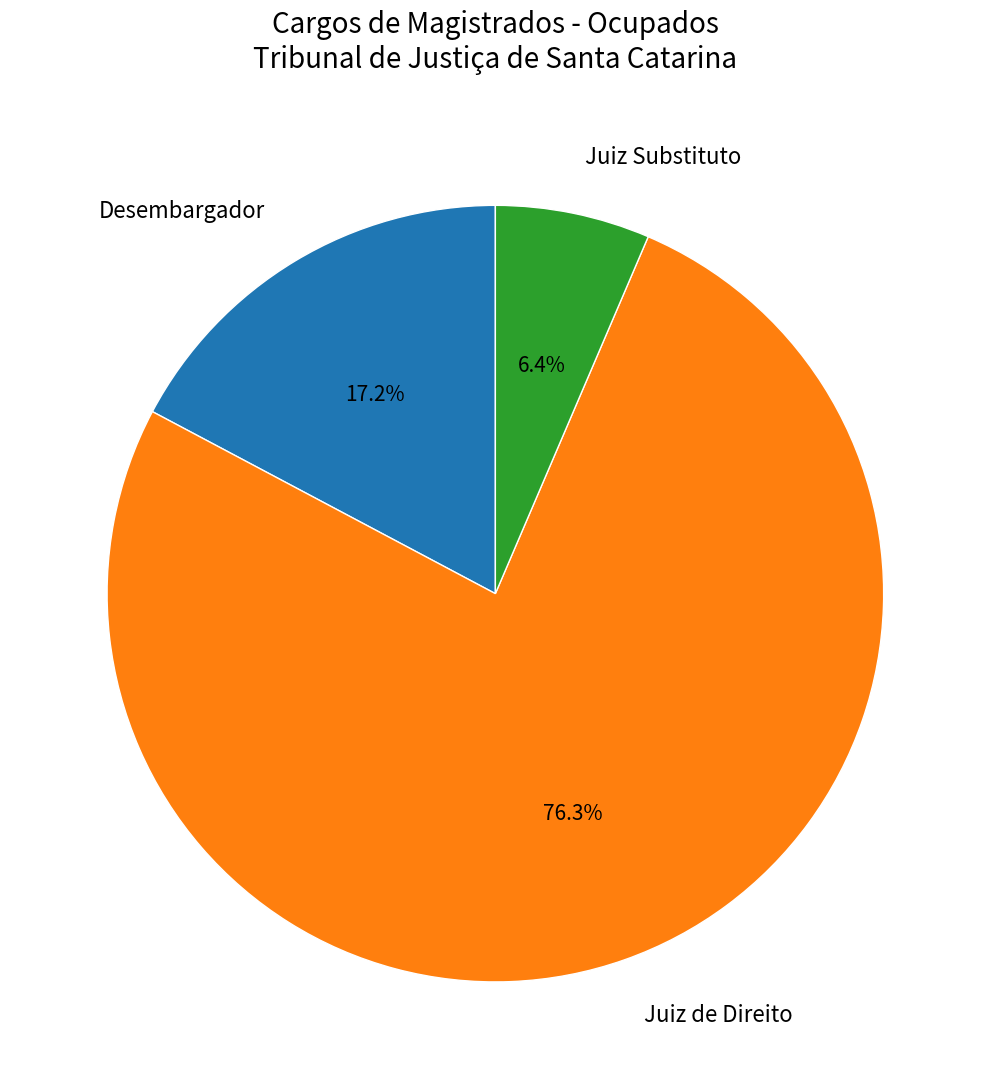

To the nearest percent, what is the combined percentage of Juiz de Direito and Desembargador?

94%